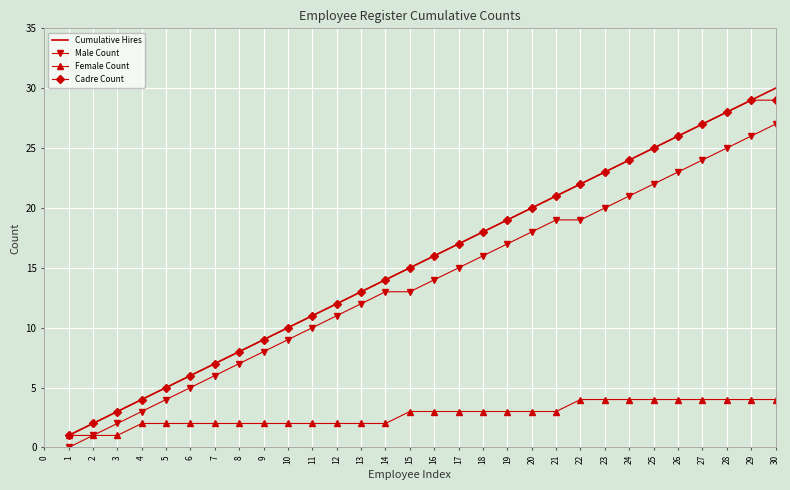

What are all the series names shown in the legend?

Cumulative Hires, Male Count, Female Count, Cadre Count